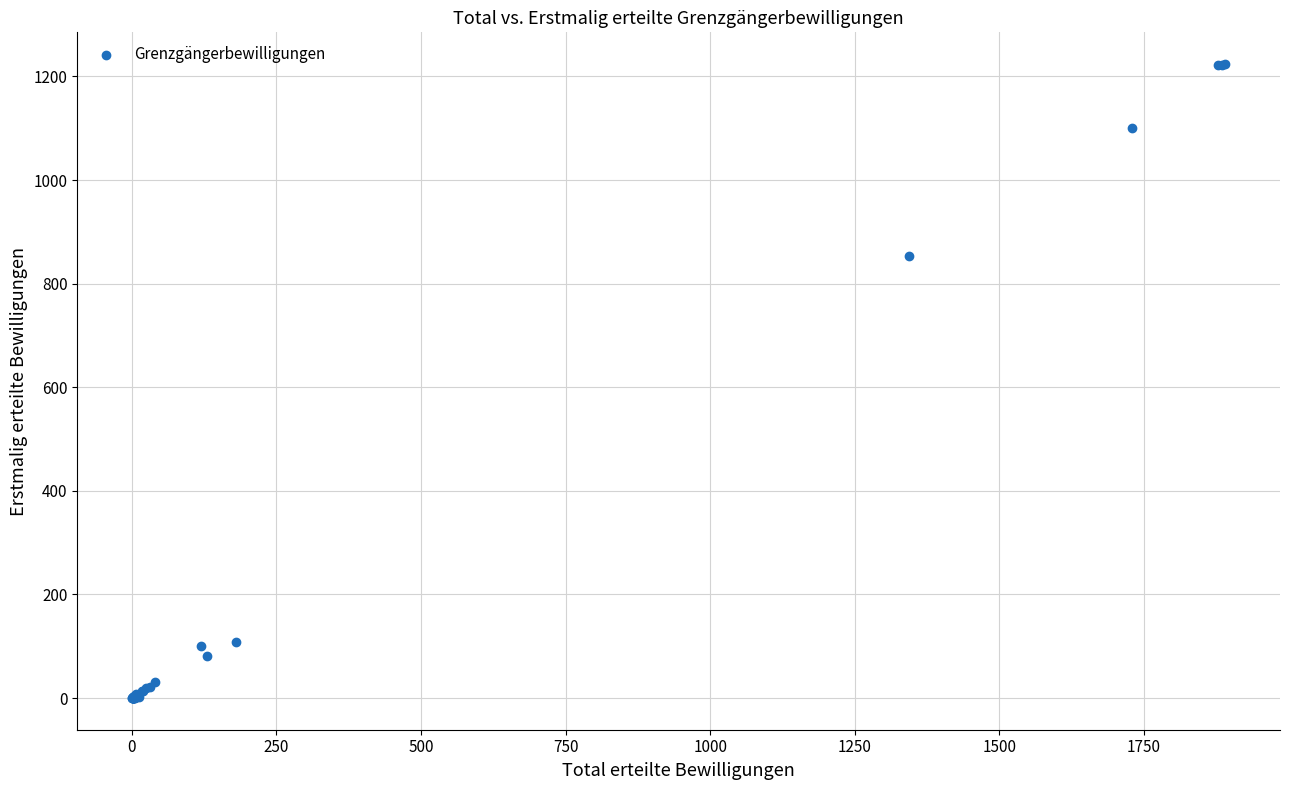

What Y value in the scatter plot is closest to 612?

854